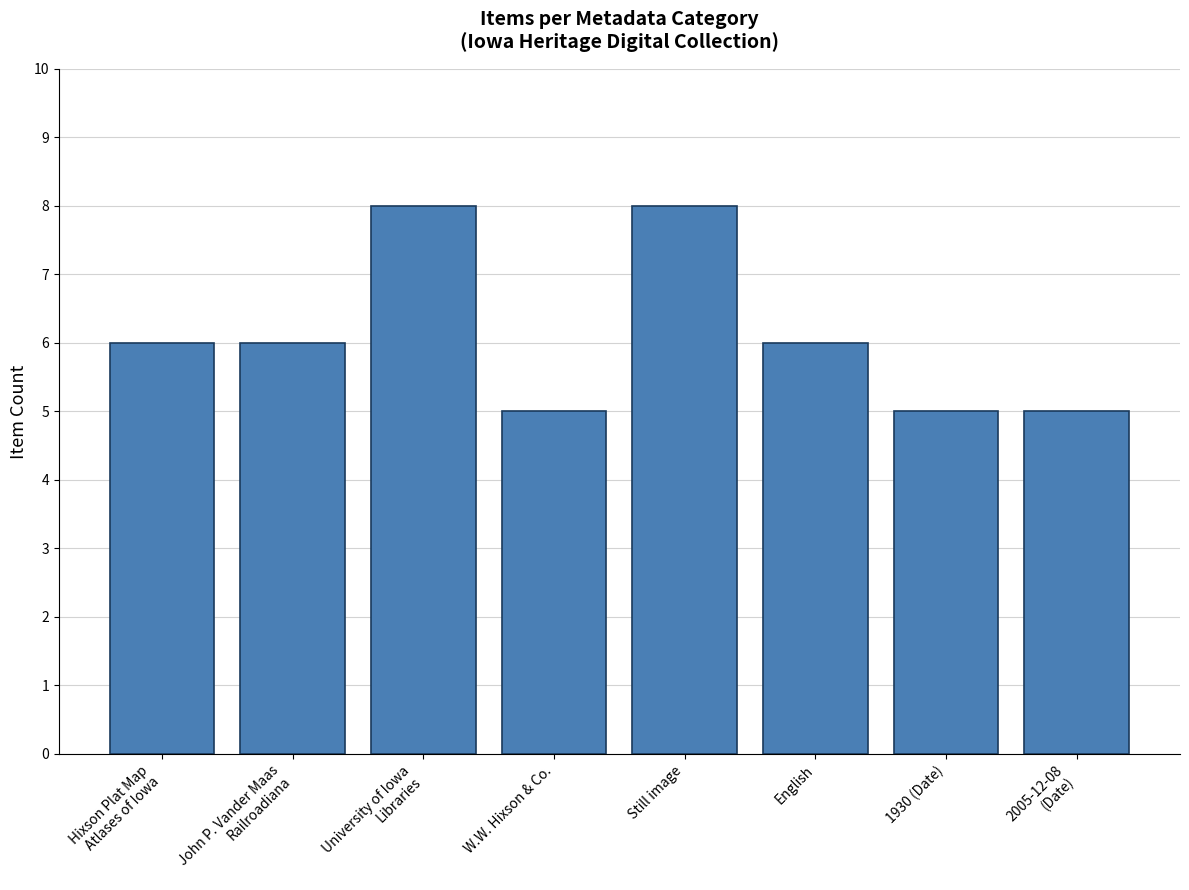

Is it true that the value at English is 8?

False